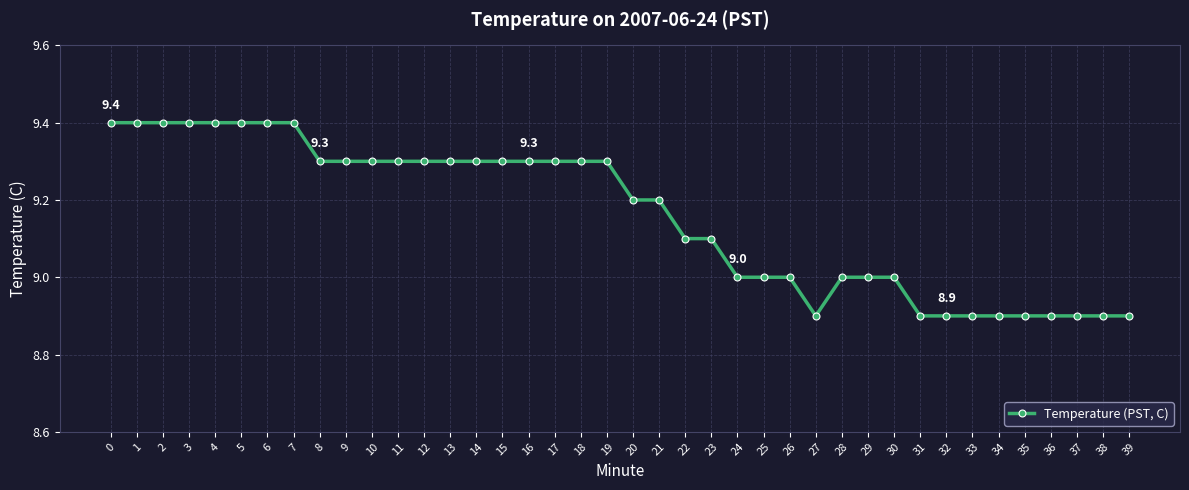

What is the approximate value at 6?

9.4